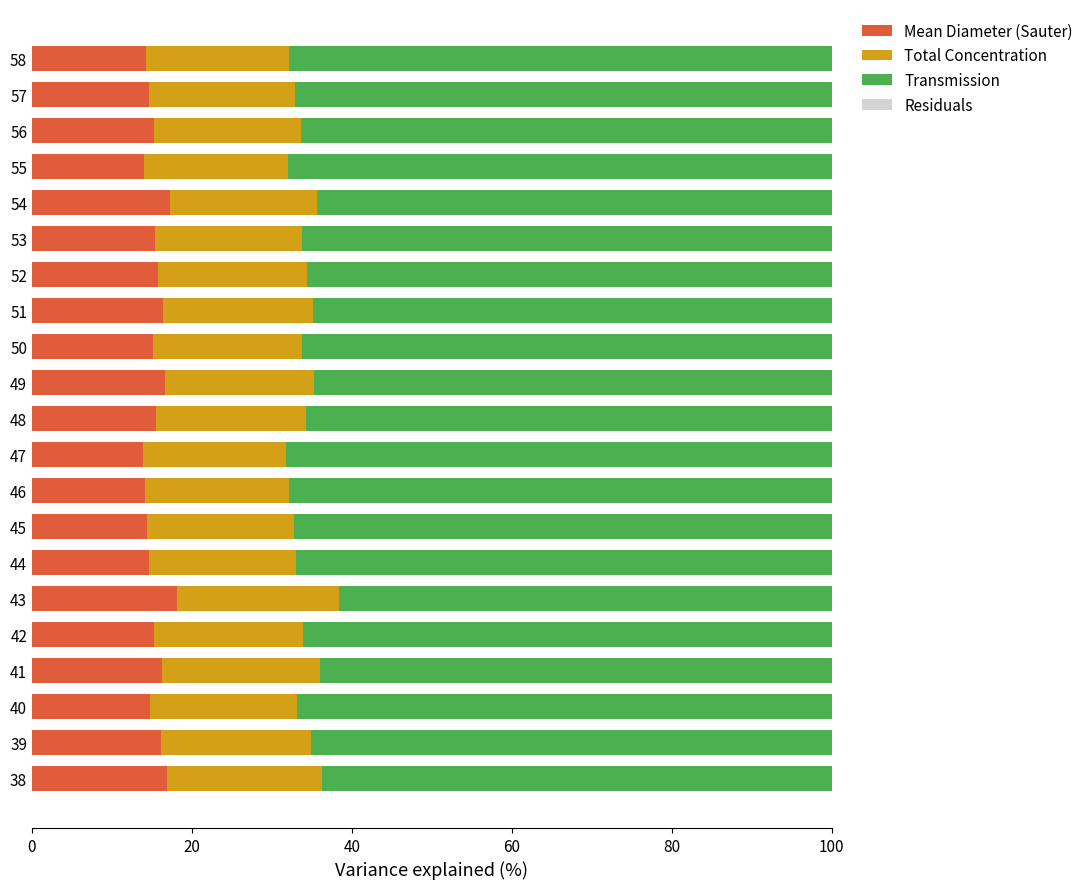

How many categories are shown in the chart?

21